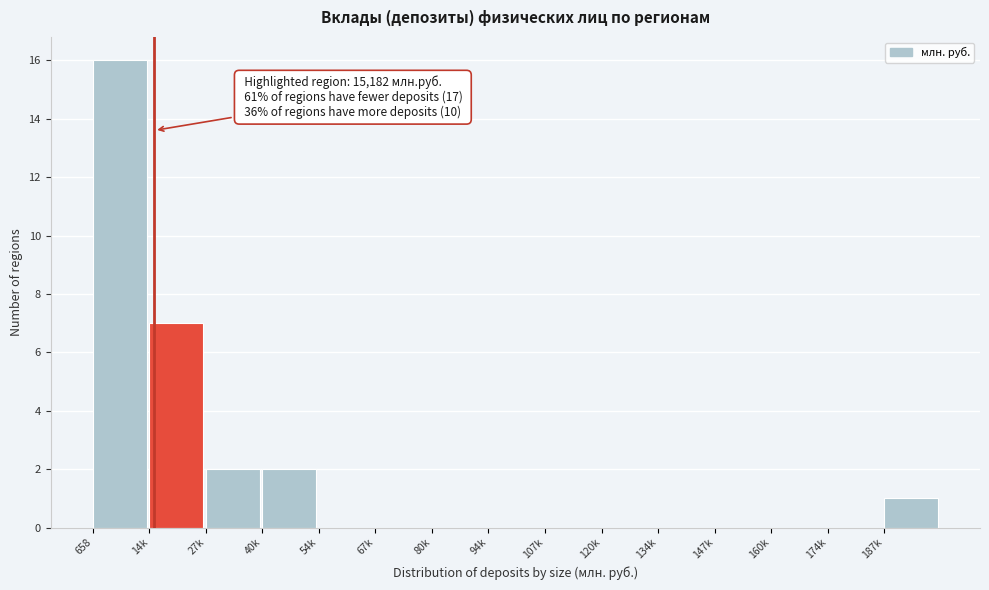

Reading left to right, list all the values displayed in this chart.

658=16	14k=7	27k=2	40k=2	54k=0	67k=0	80k=0	94k=0	107k=0	120k=0	134k=0	147k=0	160k=0	174k=0	187k=1